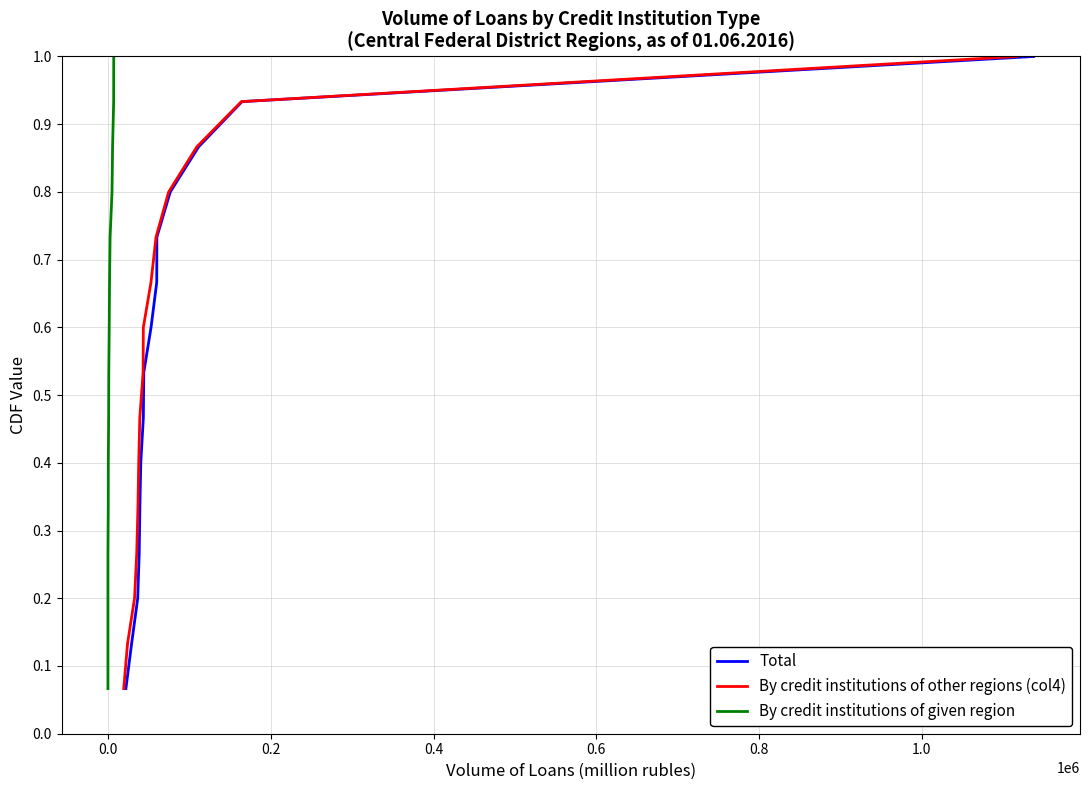

Is this an area chart (filled region under the line)?

No